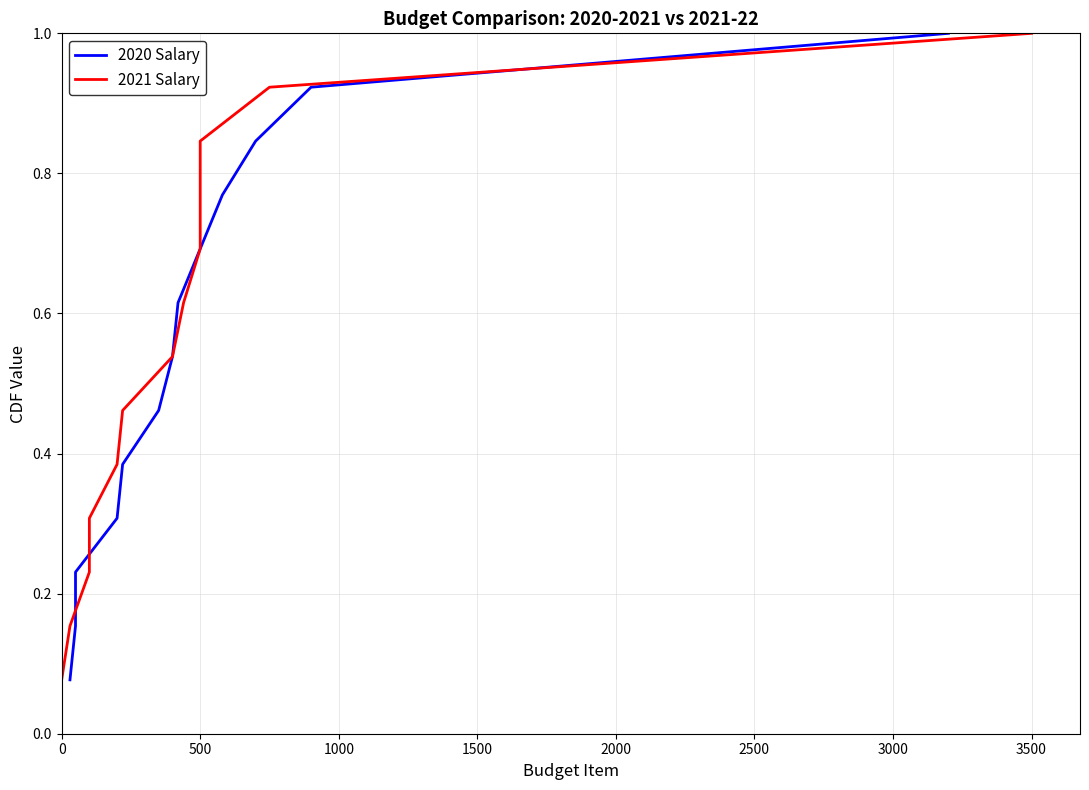

The value of 2020 Salary at 3000 is 0.3. True or false?

False